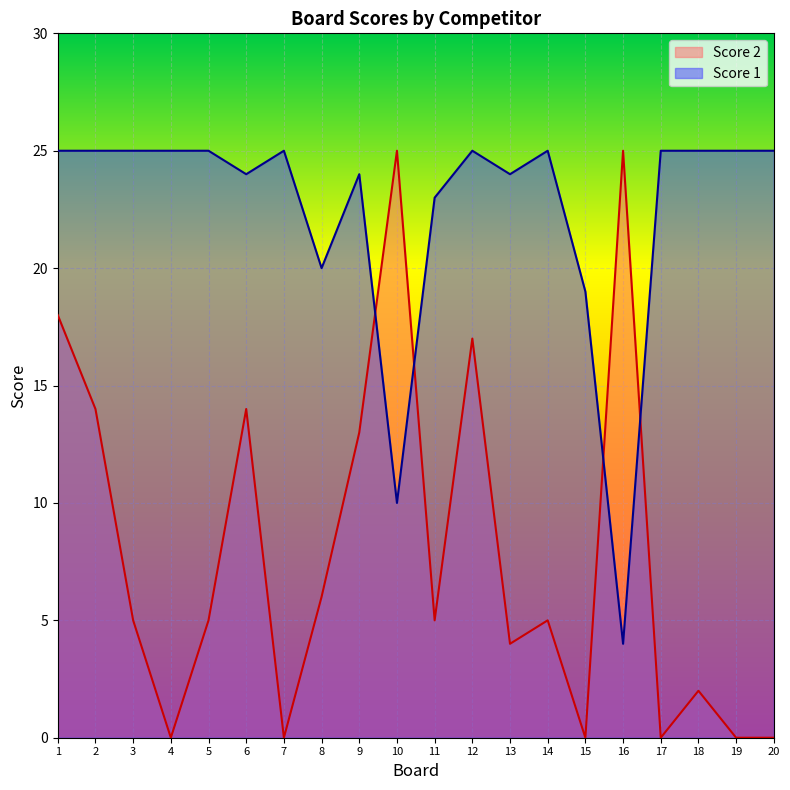

What are all the series names shown in the legend?

Score 2, Score 1